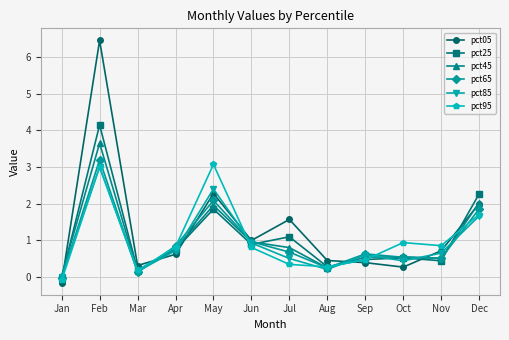

Which series changed the most between Sep and Nov?

pct95